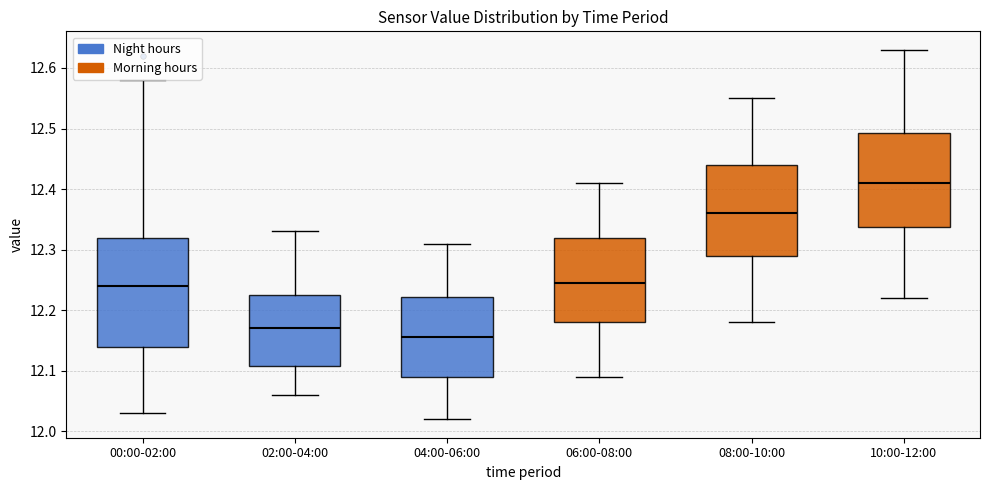

Where does the lower whisker of the box for 00:00-02:00 end on the y-axis? The values are not printed on the chart, so give them approximately, as read against the axis.

12.03